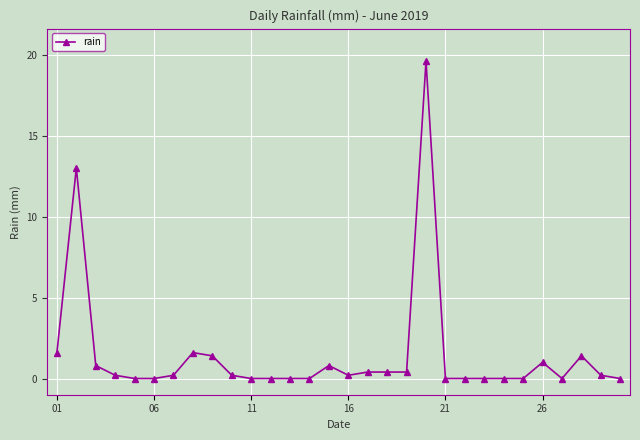

What is the difference between the second highest and second lowest values?

13.0